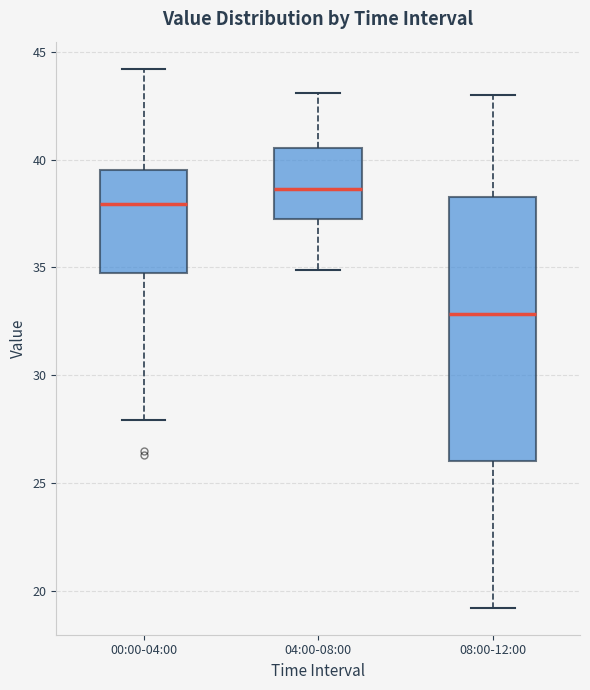

Where is the upper edge of the box for 00:00-04:00 on the y-axis? The values are not printed on the chart, so give them approximately, as read against the axis.

39.5